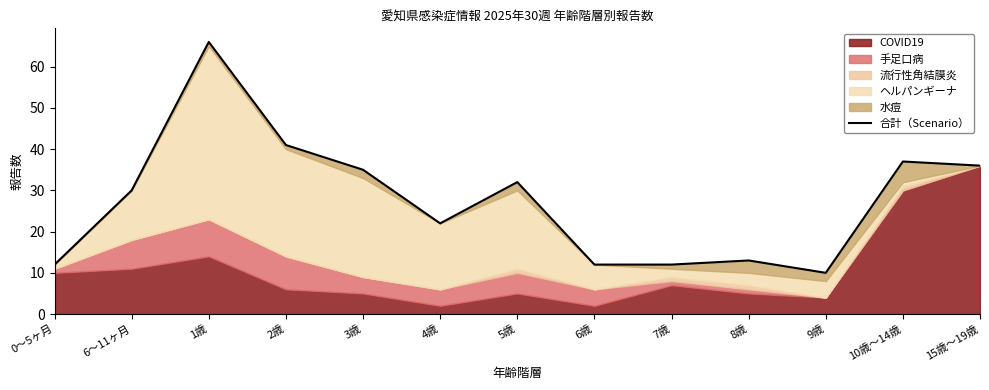

What is the average value?

28